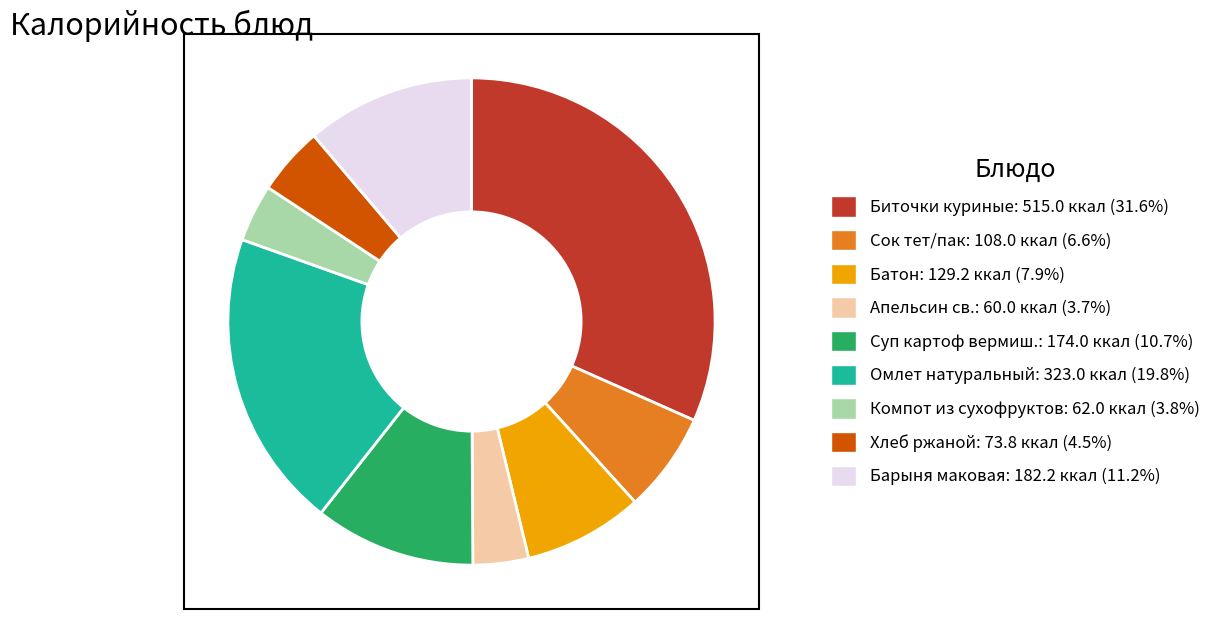

Is there a majority slice in this chart?

No